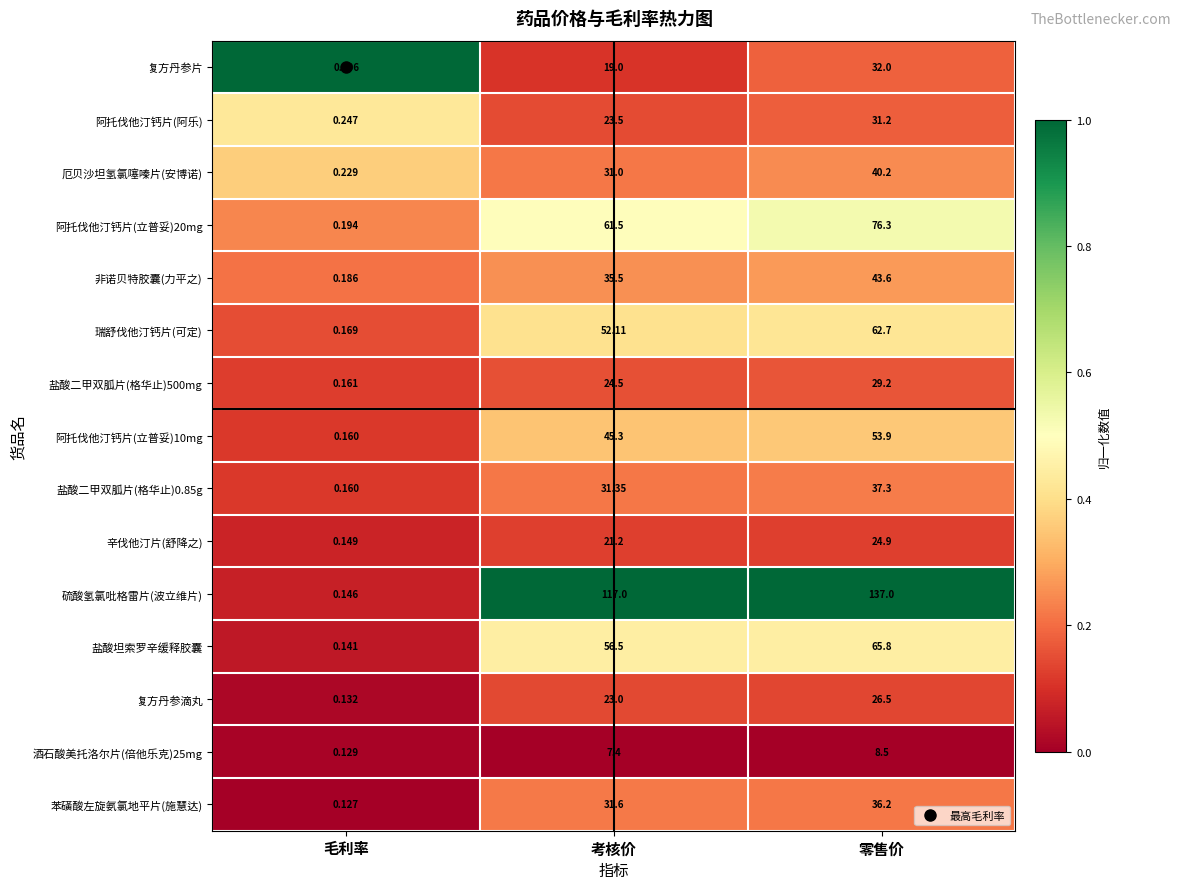

Which series changed the most between 毛利率 and 零售价?

硫酸氢氯吡格雷片(波立维片)